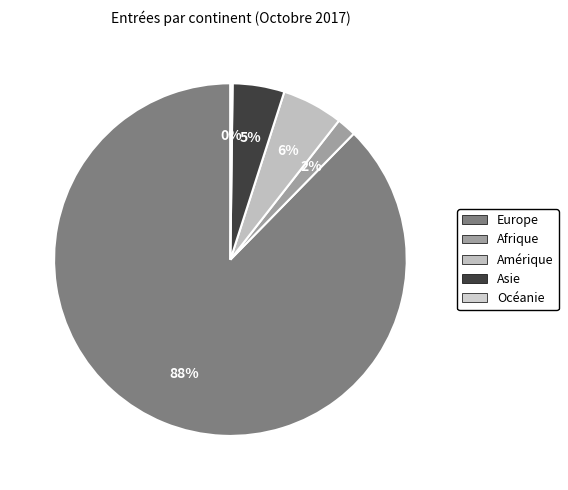

Is it true that Afrique is 1% of the pie?

False